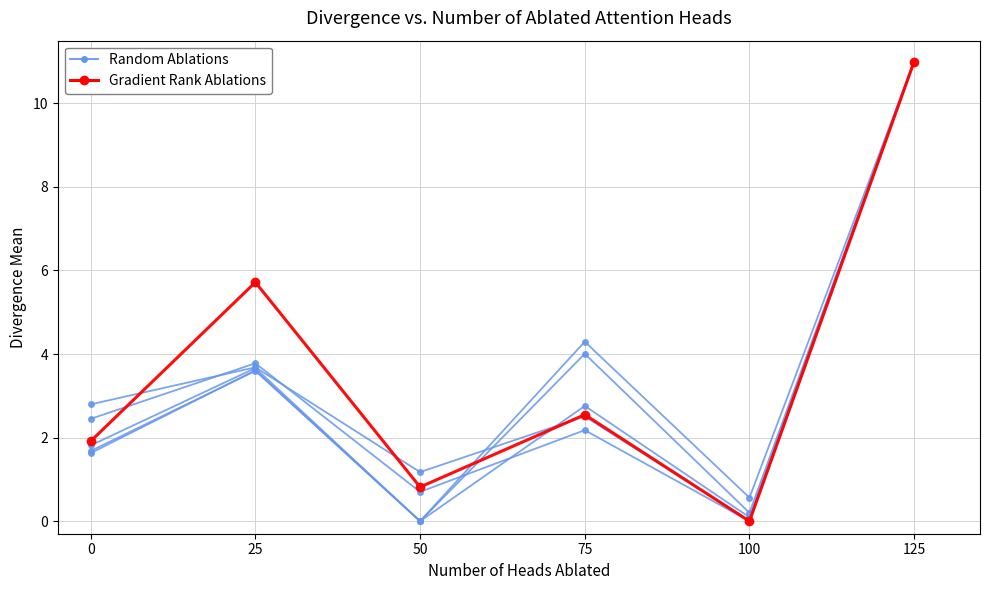

At which category is the sum across all series the highest?

125